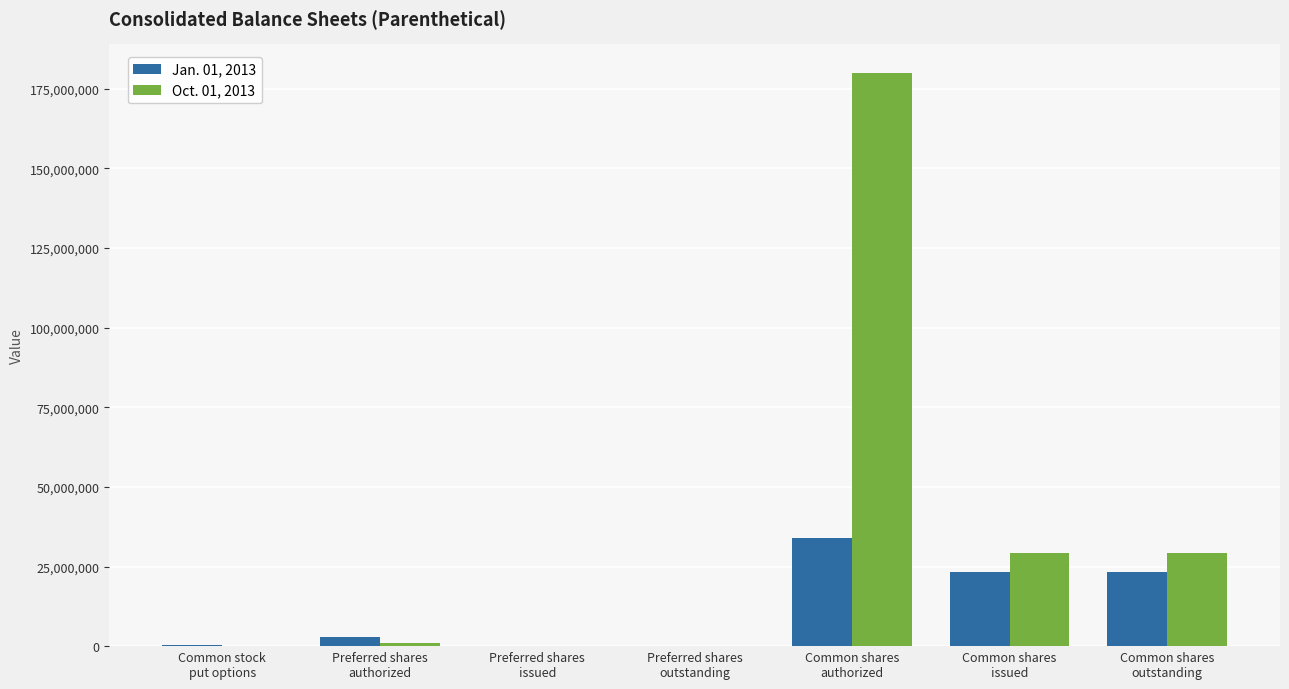

Which series has the largest total across all categories?

Oct. 01, 2013